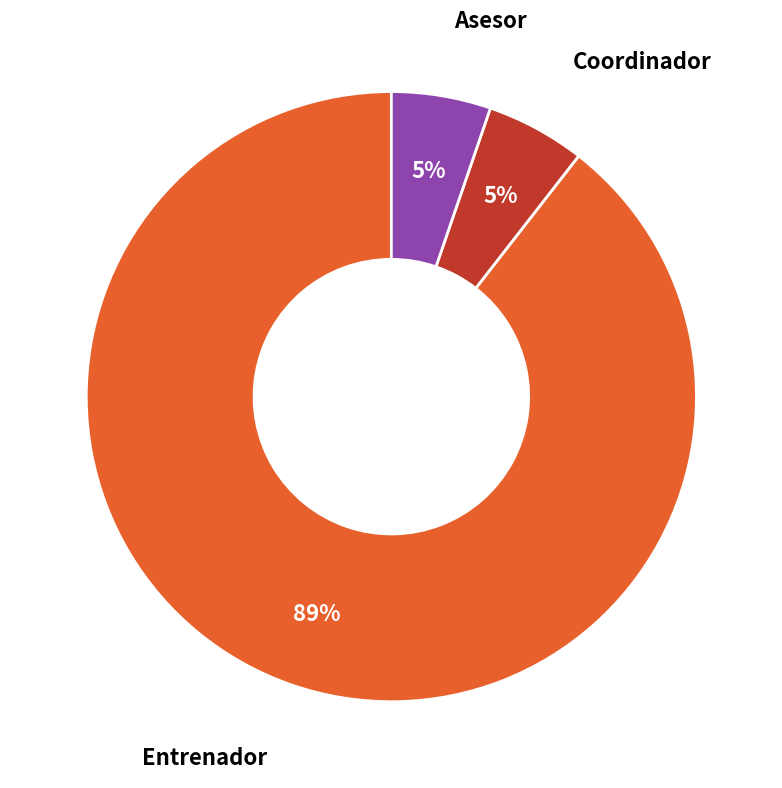

How many segments does this pie chart have?

3